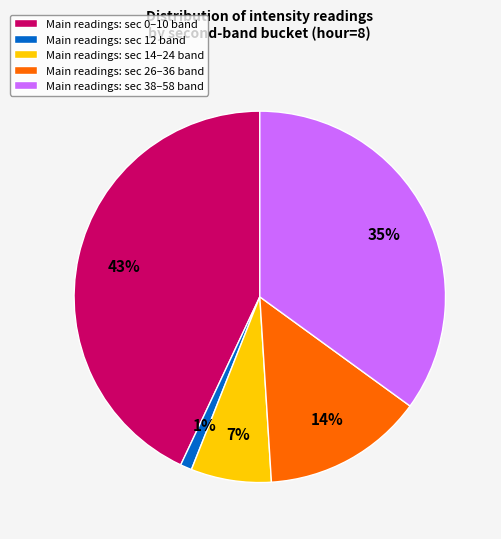

Is there a majority slice in this chart?

No